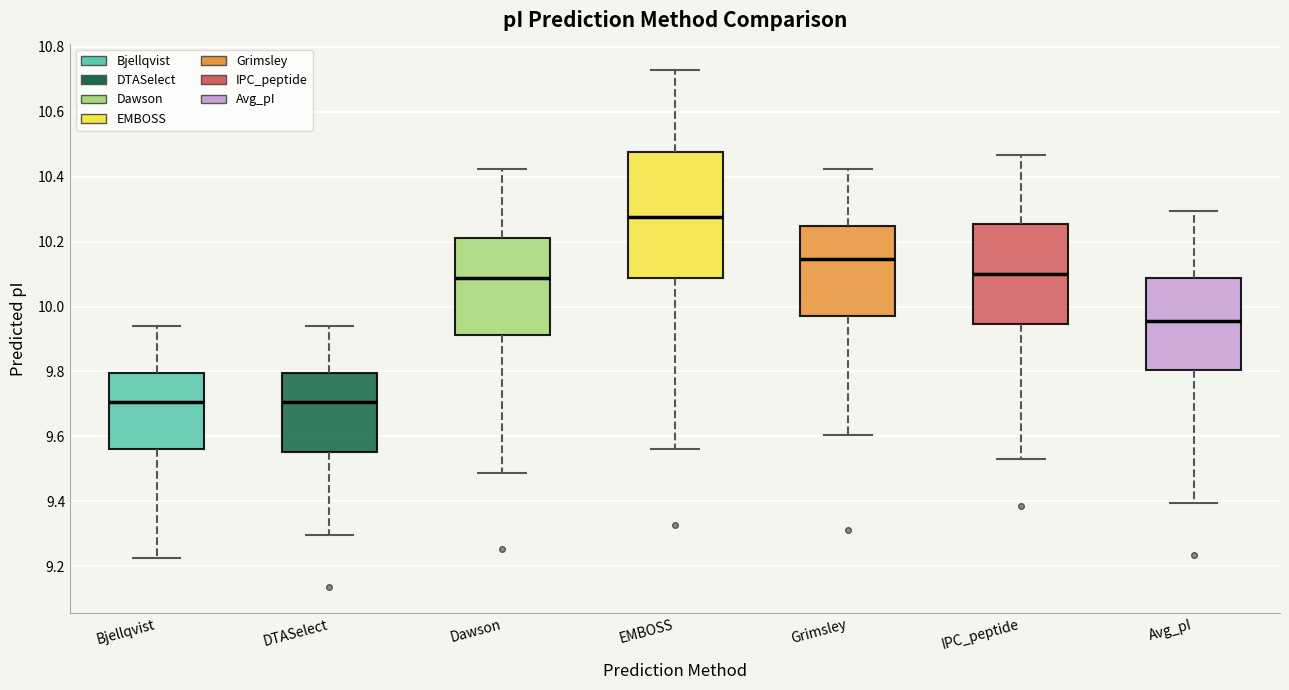

Reading left to right, transcribe this box plot: for each box, give where its median line is, the range the box spans, and where its two whiskers end, as read against the y-axis. The values are not printed on the chart, so give them approximately, as read against the axis.

Bjellqvist: median 9.70, box 9.56 to 9.80, whiskers 9.22 to 9.94
DTASelect: median 9.70, box 9.56 to 9.80, whiskers 9.30 to 9.94
Dawson: median 10.08, box 9.92 to 10.22, whiskers 9.48 to 10.42
EMBOSS: median 10.28, box 10.08 to 10.48, whiskers 9.56 to 10.74
Grimsley: median 10.14, box 9.98 to 10.24, whiskers 9.60 to 10.42
IPC_peptide: median 10.10, box 9.94 to 10.26, whiskers 9.54 to 10.46
Avg_pI: median 9.96, box 9.80 to 10.08, whiskers 9.40 to 10.30